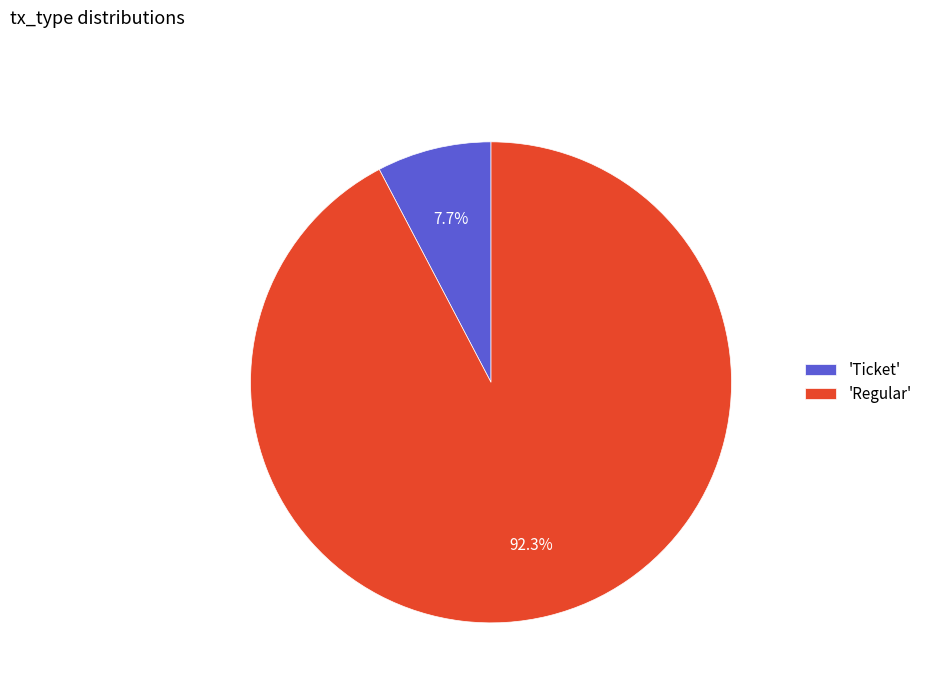

Is there a majority slice in this chart?

Yes